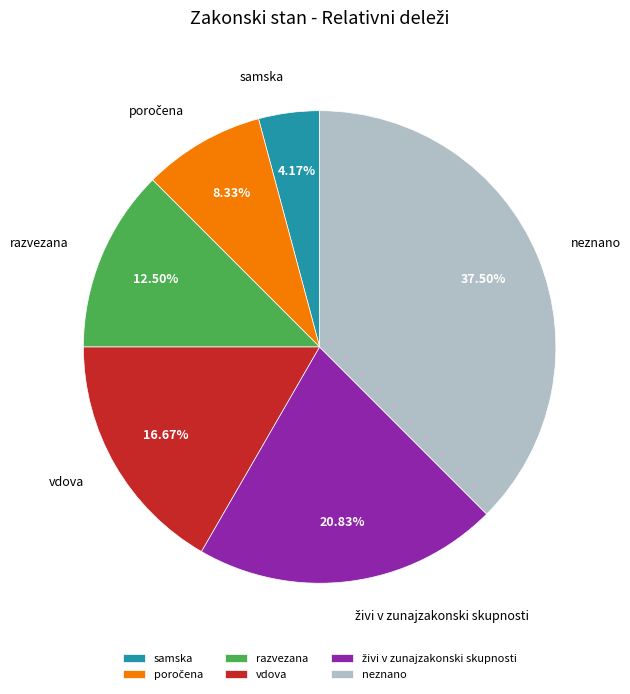

Between neznano and samska, which is larger?

neznano